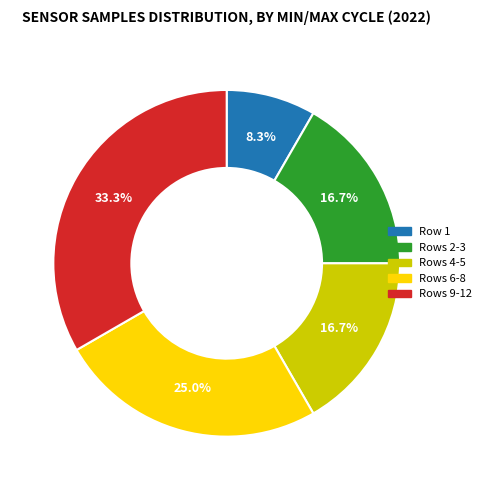

Does any single category account for the majority?

No